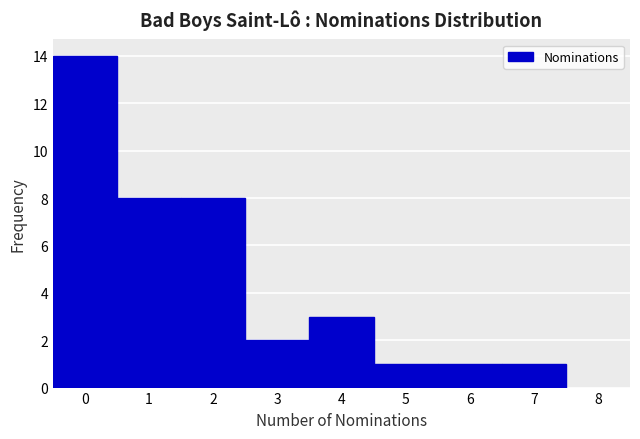

What is the height of the bar covering 2.5 to 3.5 on the x-axis? The values are not printed on the chart, so give them approximately, as read against the axis.

2